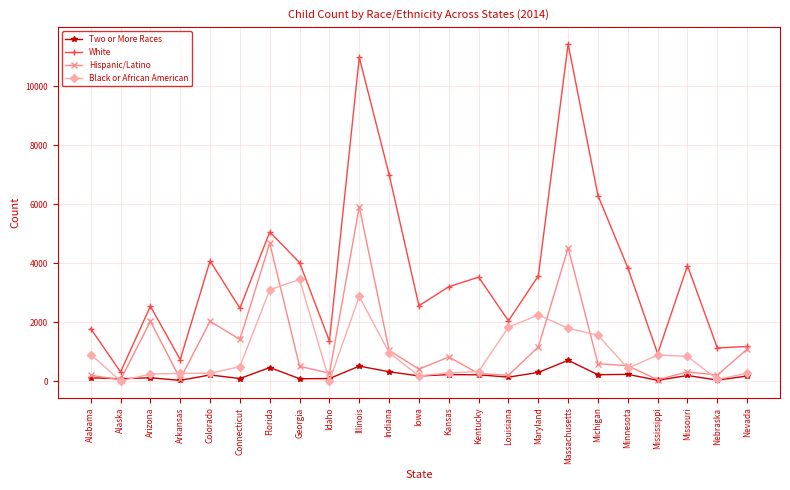

What is the label of the 10th point from the right?

Kentucky